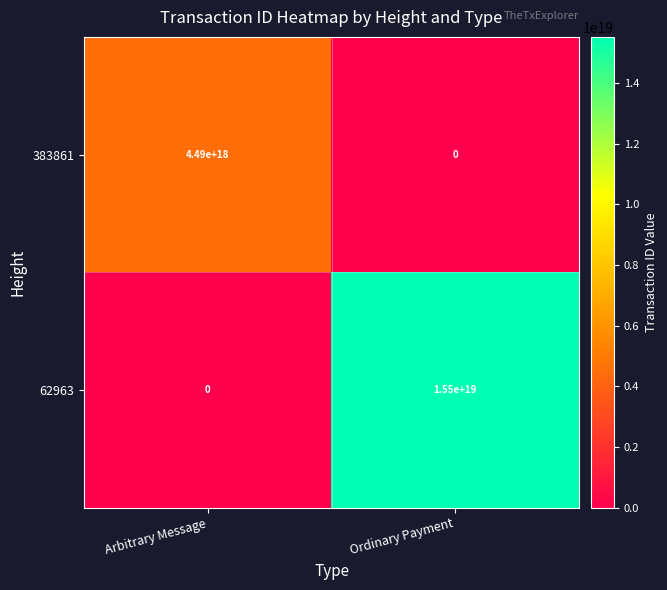

Where is 62963 nearest to the value 7750000000000000000?

Arbitrary Message